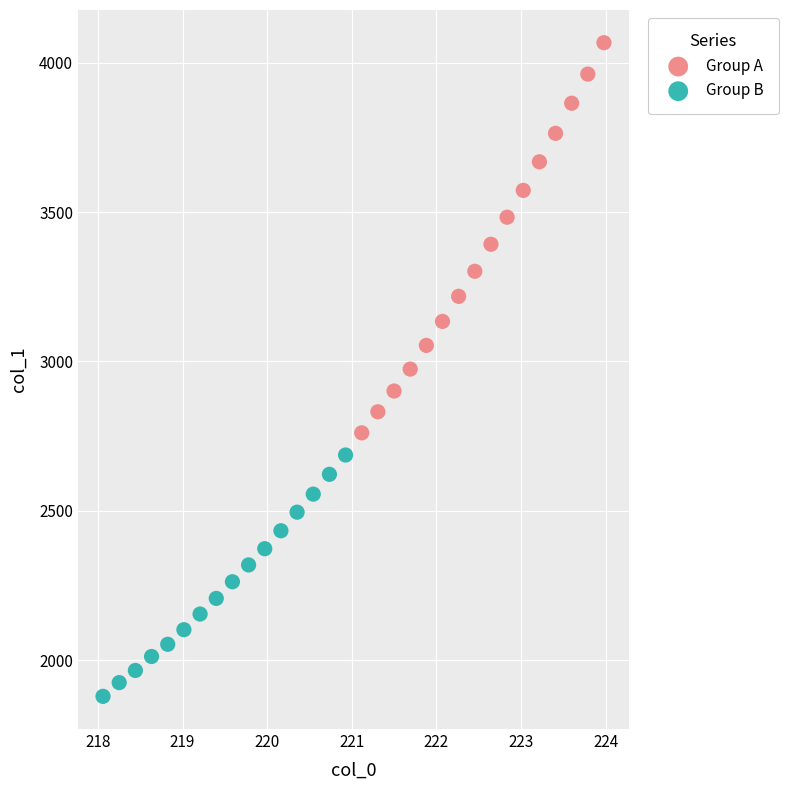

Which series reaches the maximum Y coordinate?

Group A